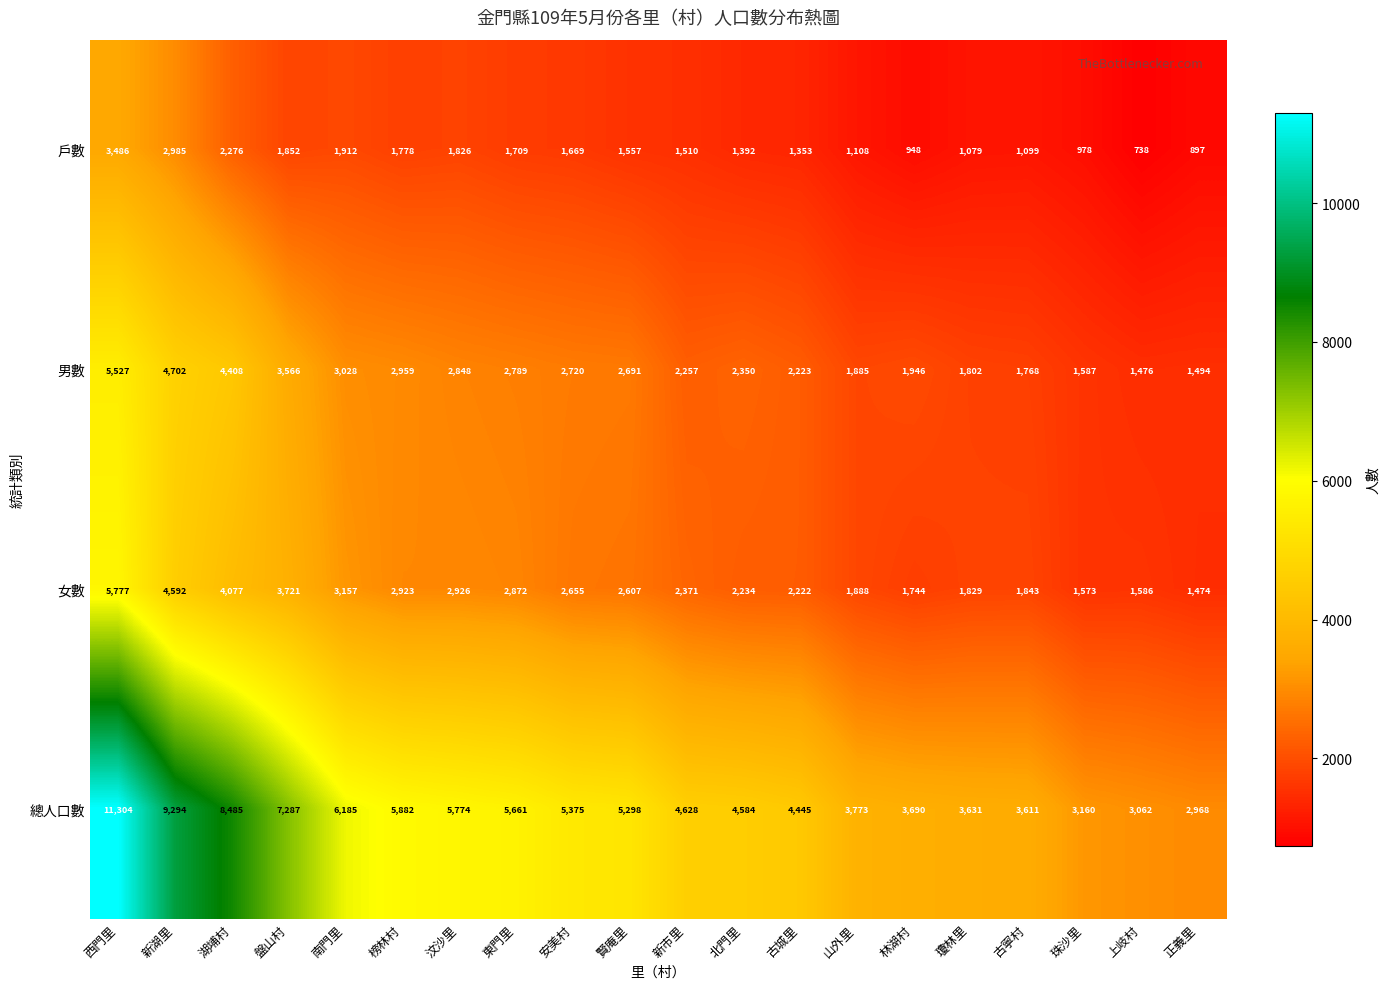

True or false: 女數 has a value of 2926 at 汶沙里.

True